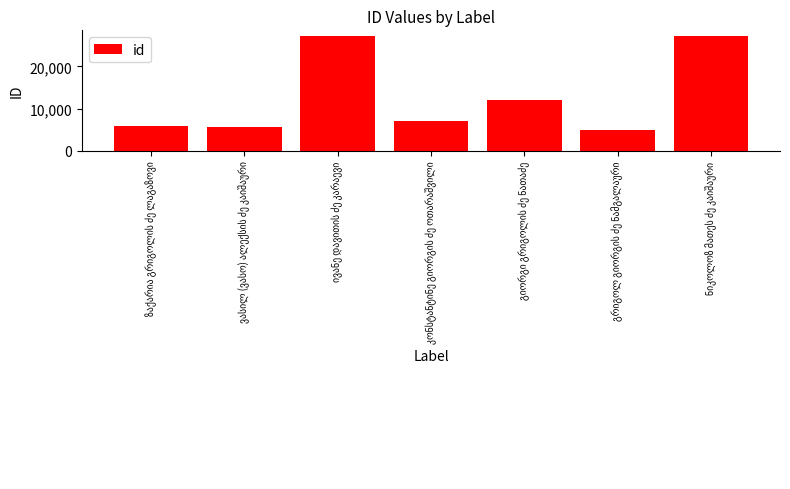

What is the minimum value shown in the chart?

4844